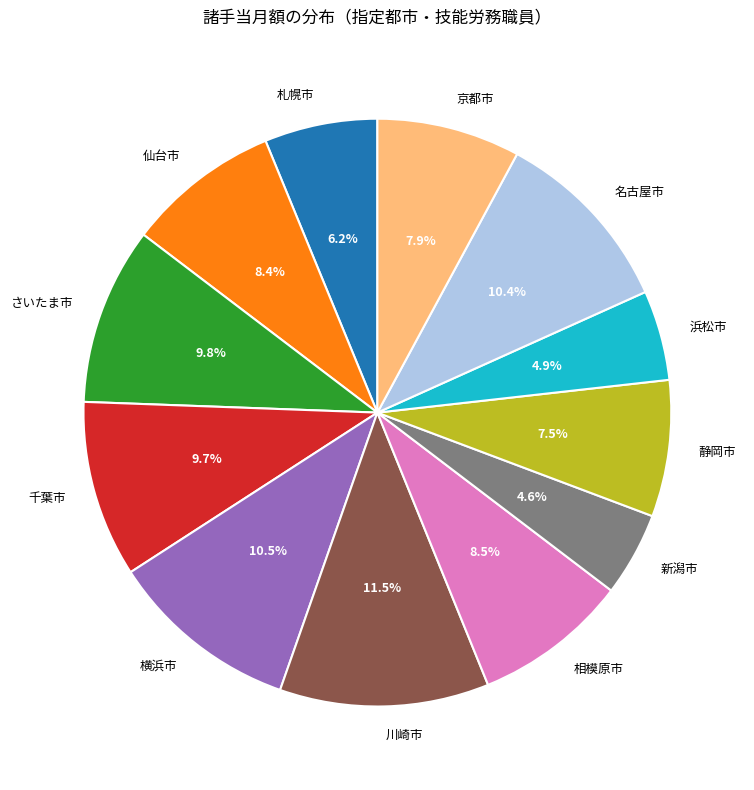

Which has a higher value, 静岡市 or 名古屋市?

名古屋市